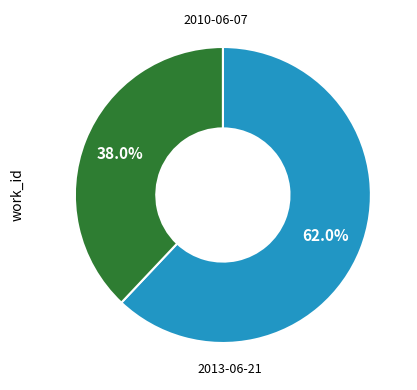

What percentage is the 2010-06-07 slice, to the nearest percent?

62%